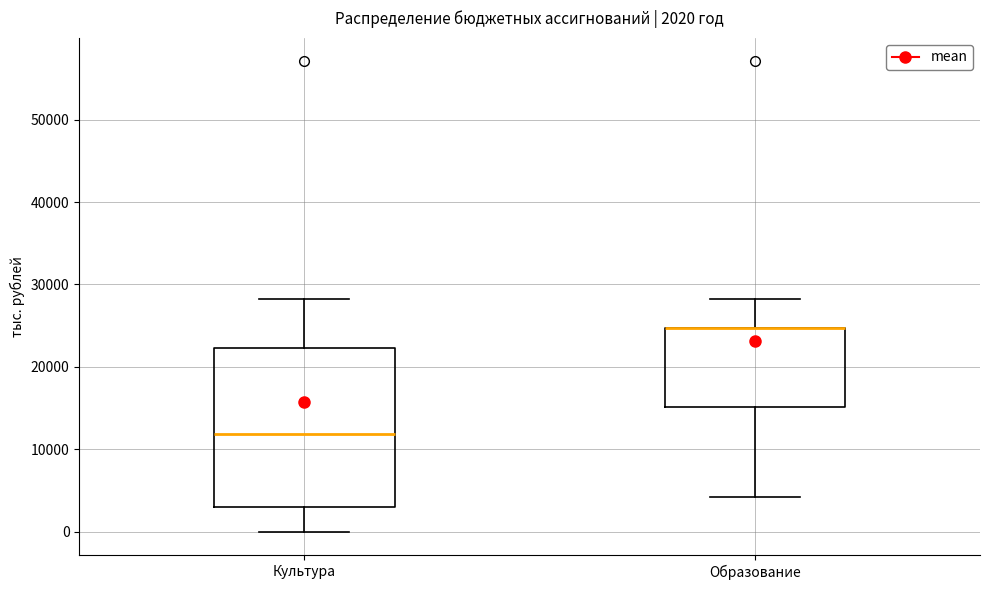

Comparing the boxes themselves (not the whiskers), which one is the tallest?

Культура